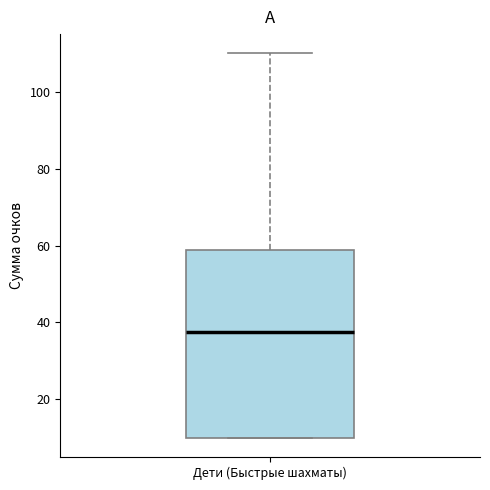

Where is the lower edge of the box for Дети (Быстрые шахматы) on the y-axis? The values are not printed on the chart, so give them approximately, as read against the axis.

10